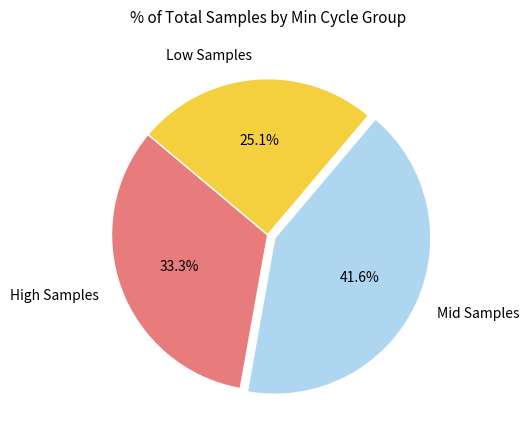

Does any single category account for the majority?

No